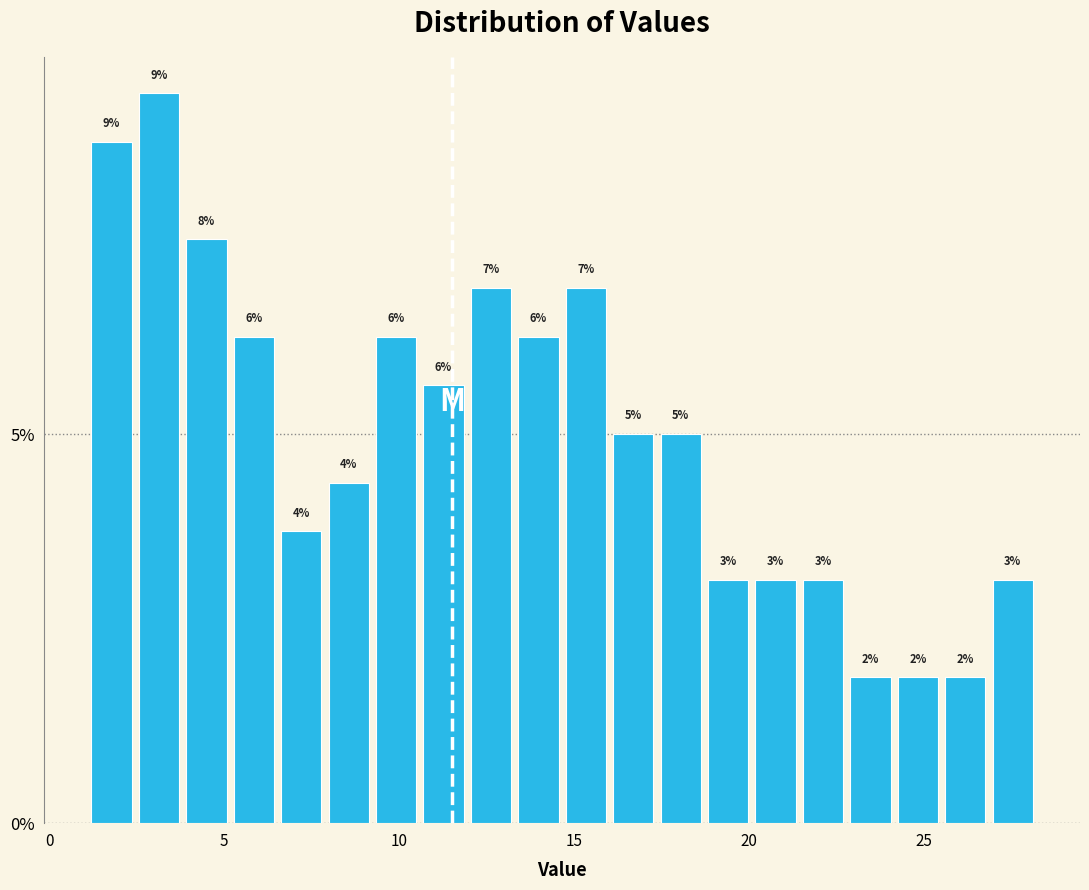

Around what value on the x-axis is the tallest bar? Give the approximate position of its centre, as read against the axis.

3.0